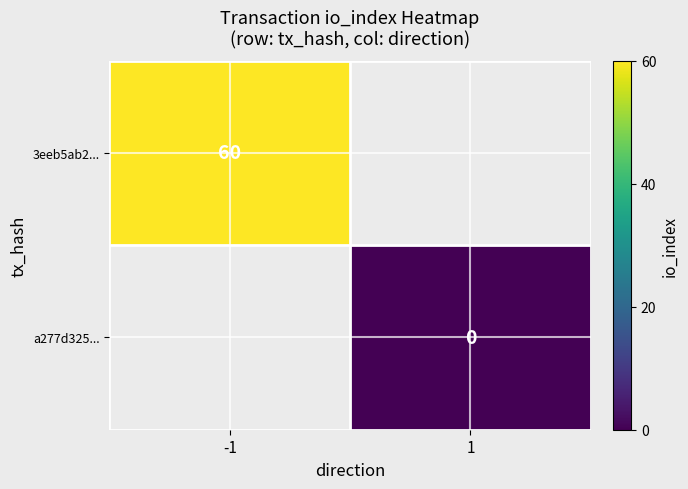

The 3eeb5ab2... series shows 78 at -1. True or false?

False